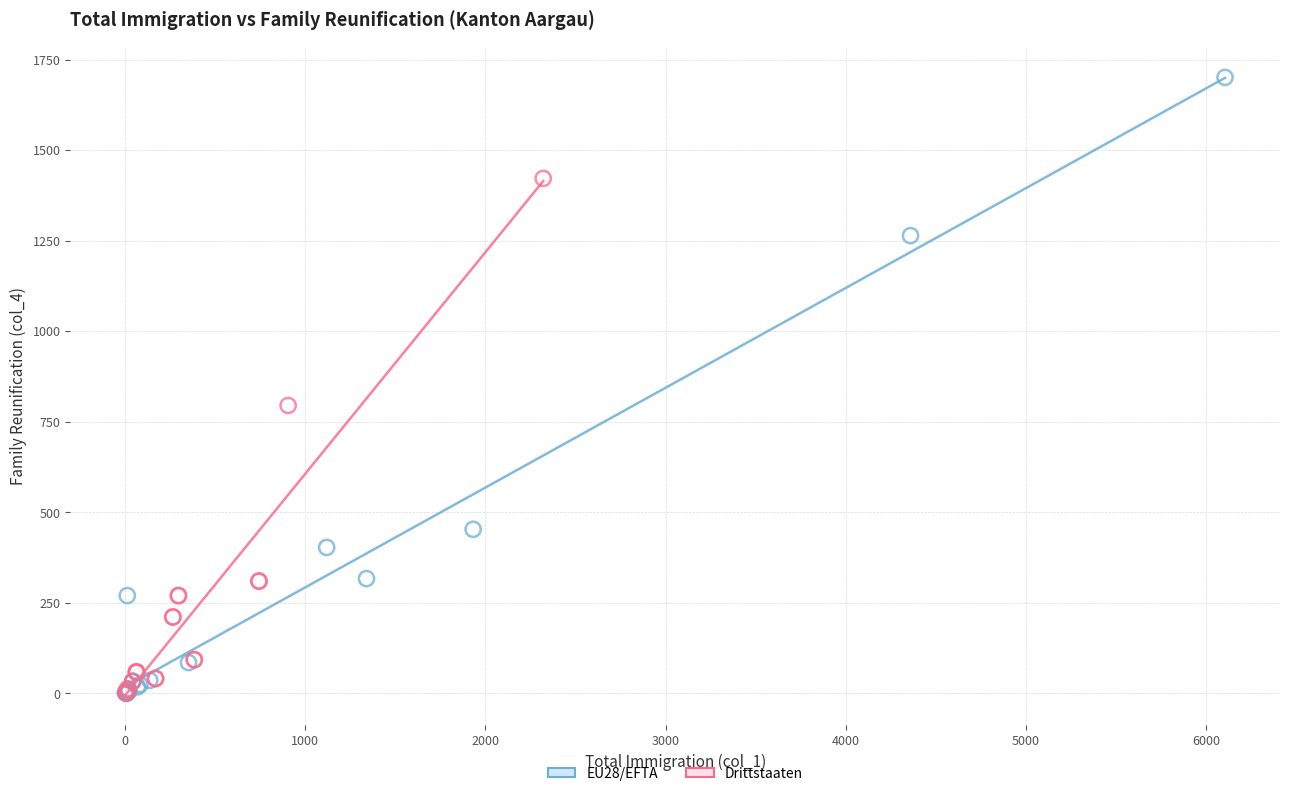

Which series has the largest Y range (max minus min)?

EU28/EFTA